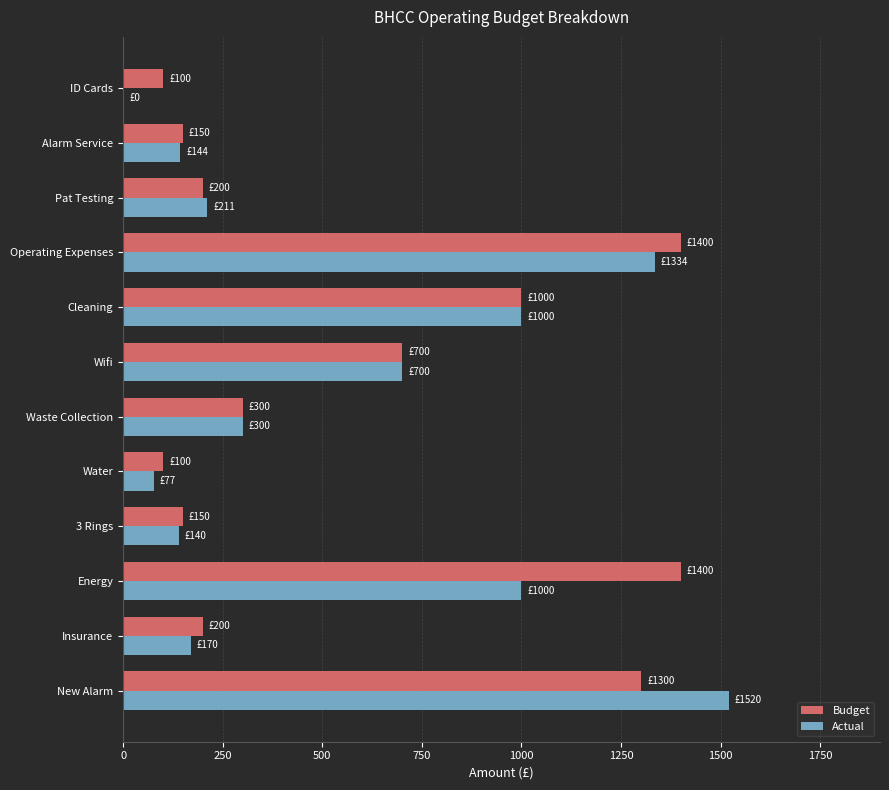

Is the value of Actual at Wifi greater than the value of Budget at Cleaning?

No